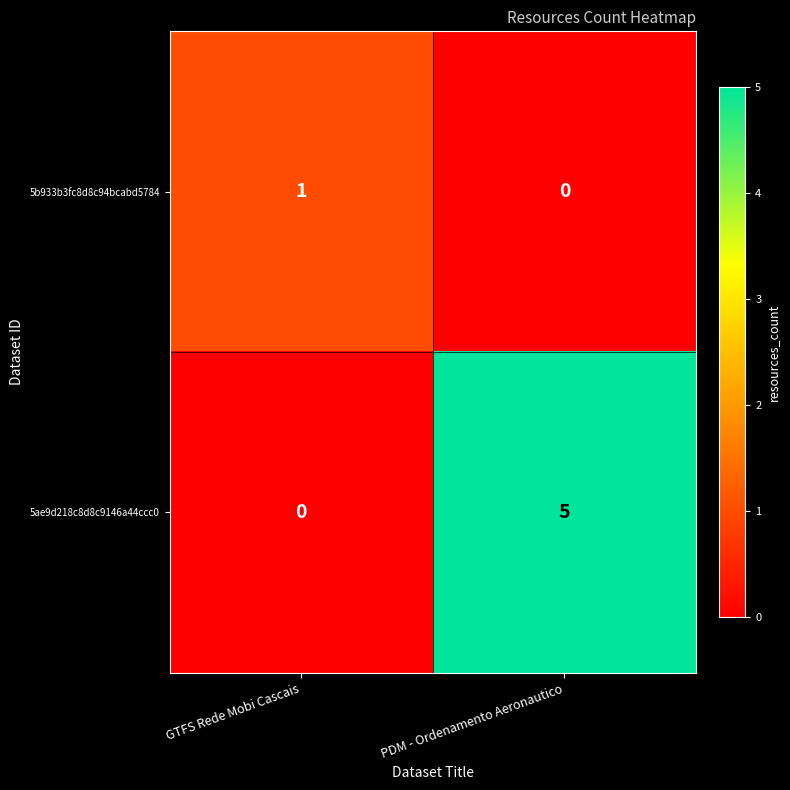

At which label is 5b933b3fc8d8c94bcabd5784 closest to 0?

PDM - Ordenamento Aeronautico